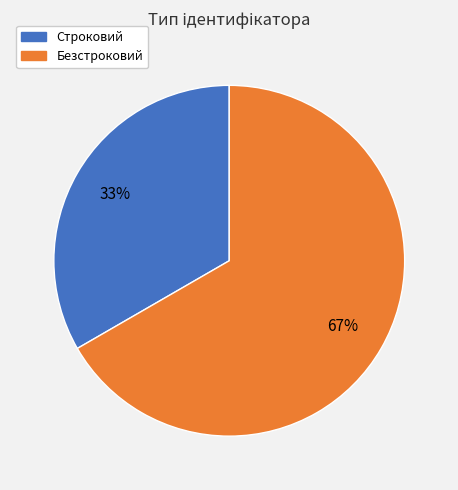

Combined, do Строковий and Безстроковий account for over 50%?

Yes